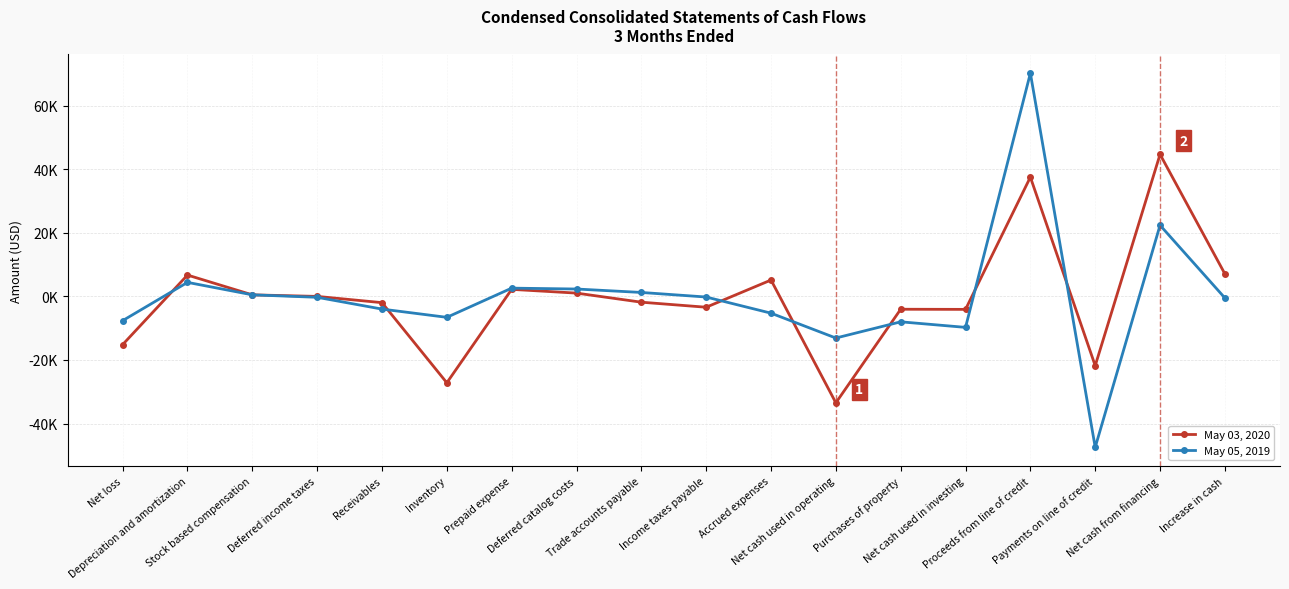

Which category has the lowest value in the May 05, 2019 series?

Payments on line of credit